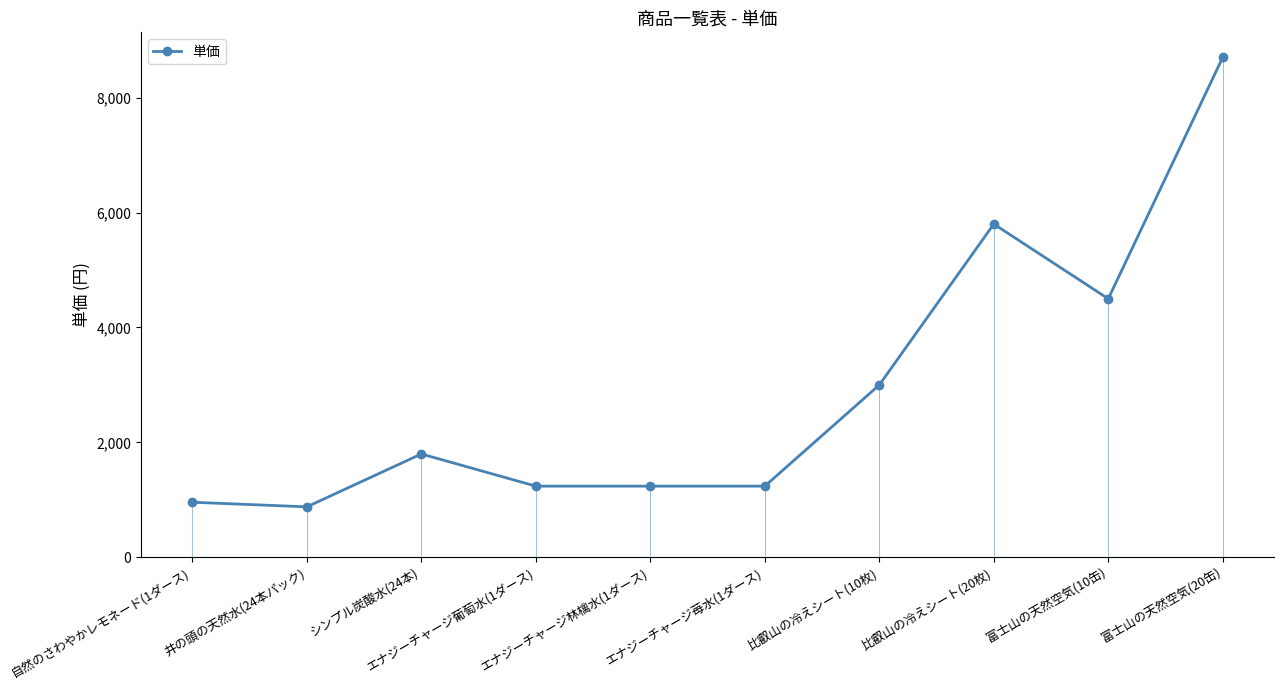

How many distinct data groups are displayed?

1